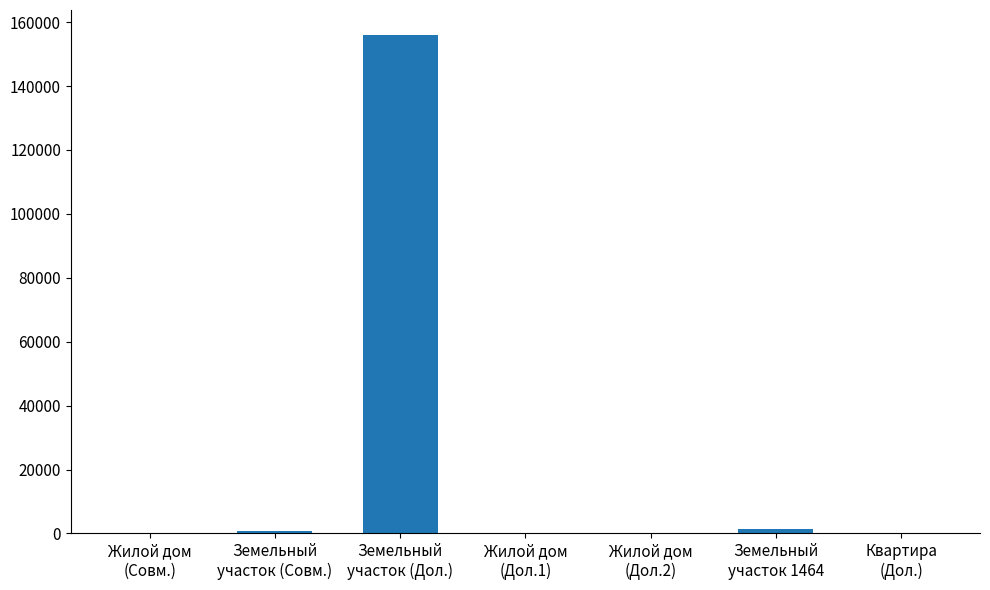

What is the maximum value shown in the chart?

156000.0